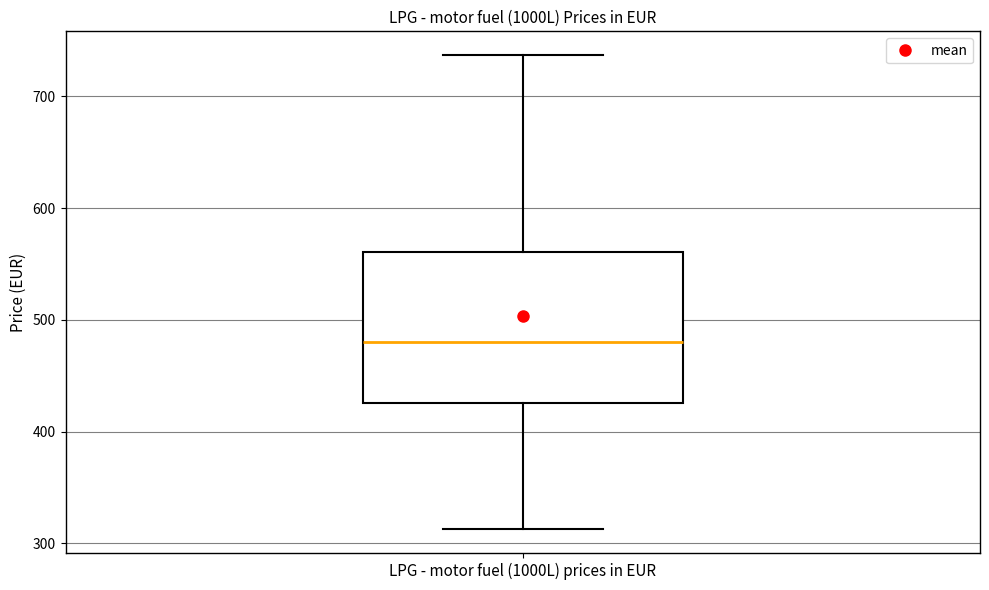

Read this box plot against the y-axis: the position of the median line, the range covered by the box, and the ends of both whiskers. The values are not printed on the chart, so give them approximately, as read against the axis.

median 480, box 430 to 560, whiskers 310 to 740